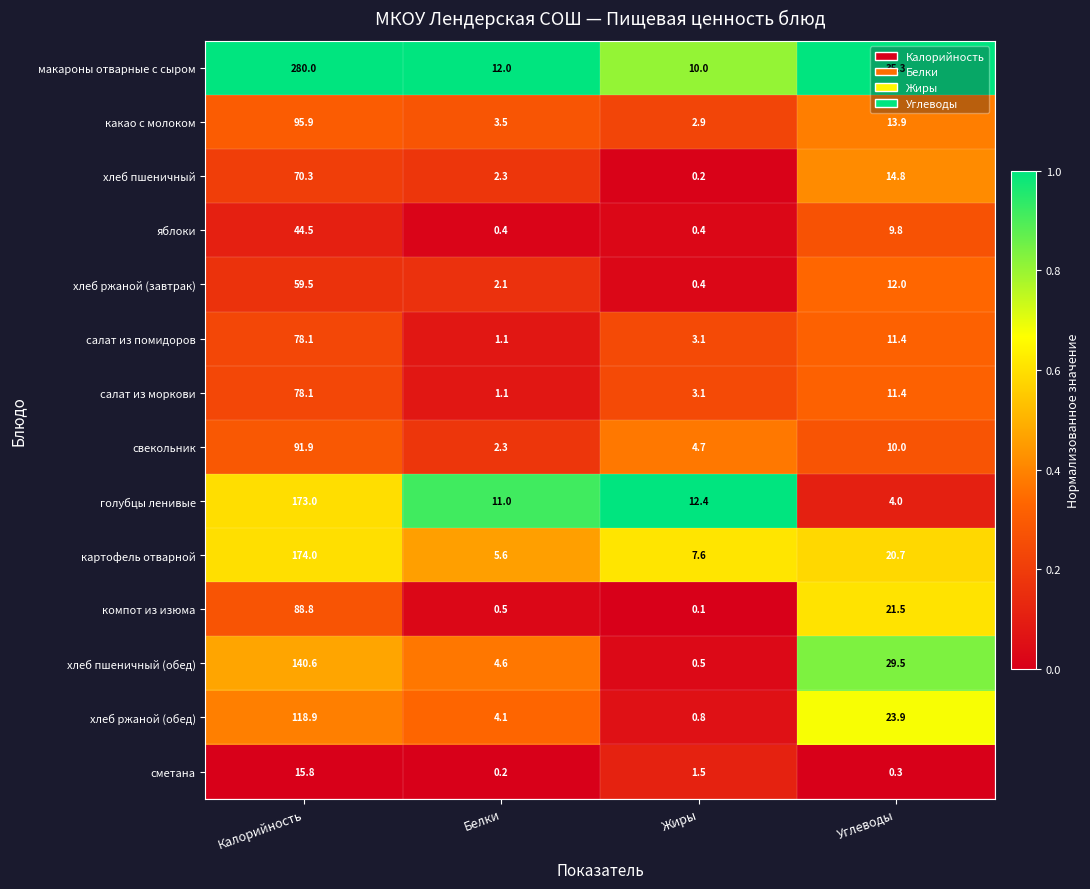

What is the sum of the какао с молоком values at Белки and Жиры?

6.4